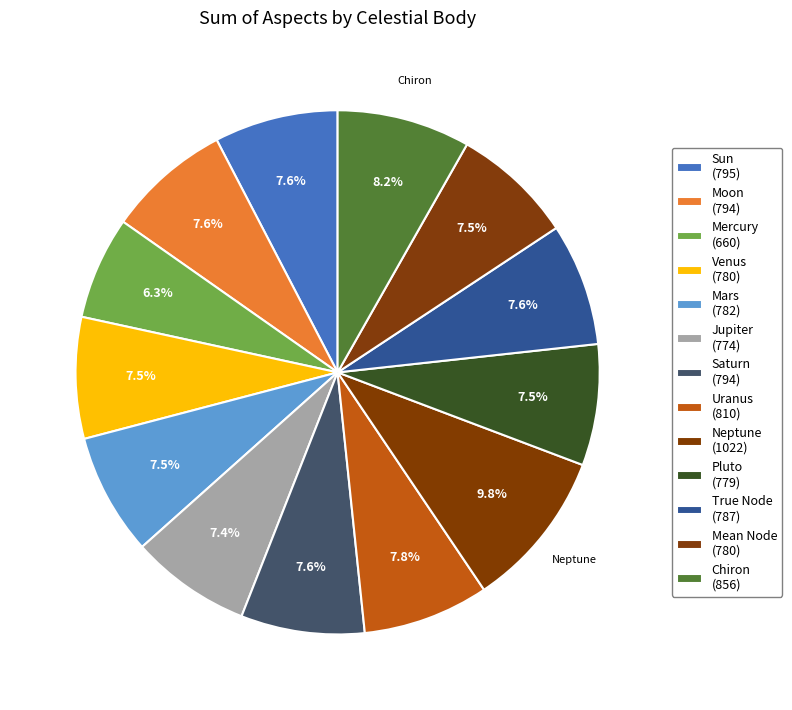

Does any single category account for the majority?

No